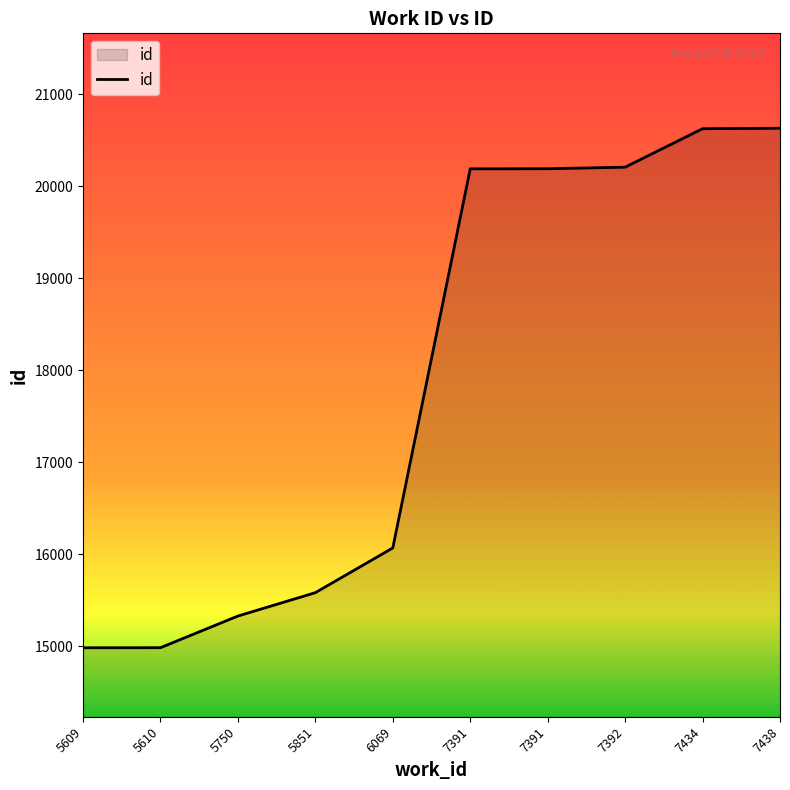

How many lines are shown in the chart?

1